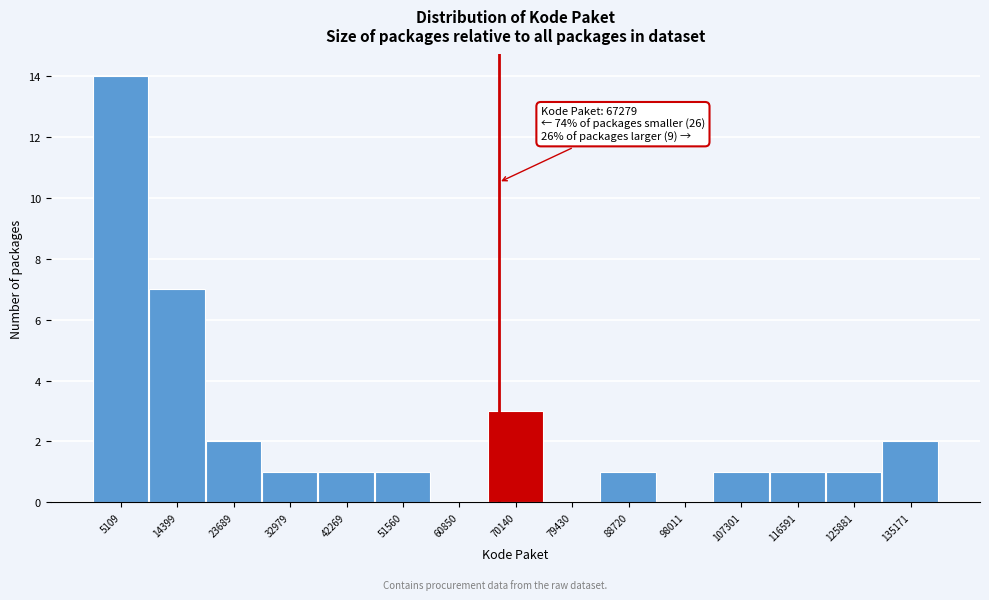

Which range on the x-axis has the tallest bar?

0 to 10000